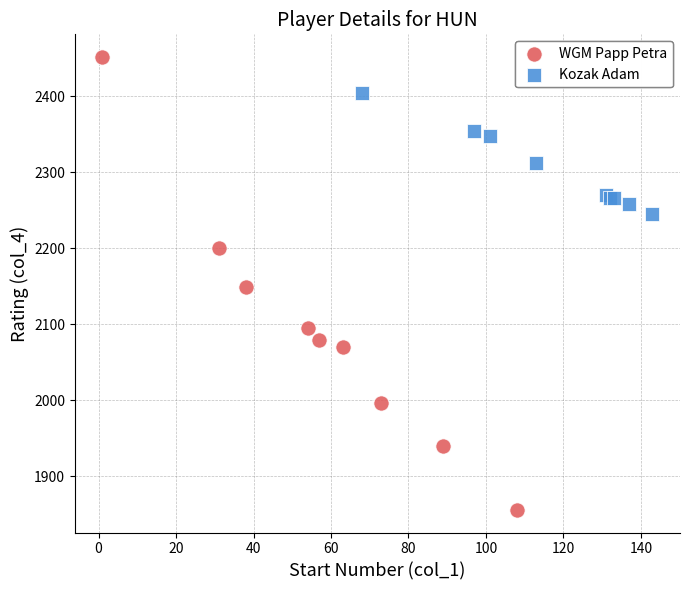

Which series contains the highest Y value?

WGM Papp Petra